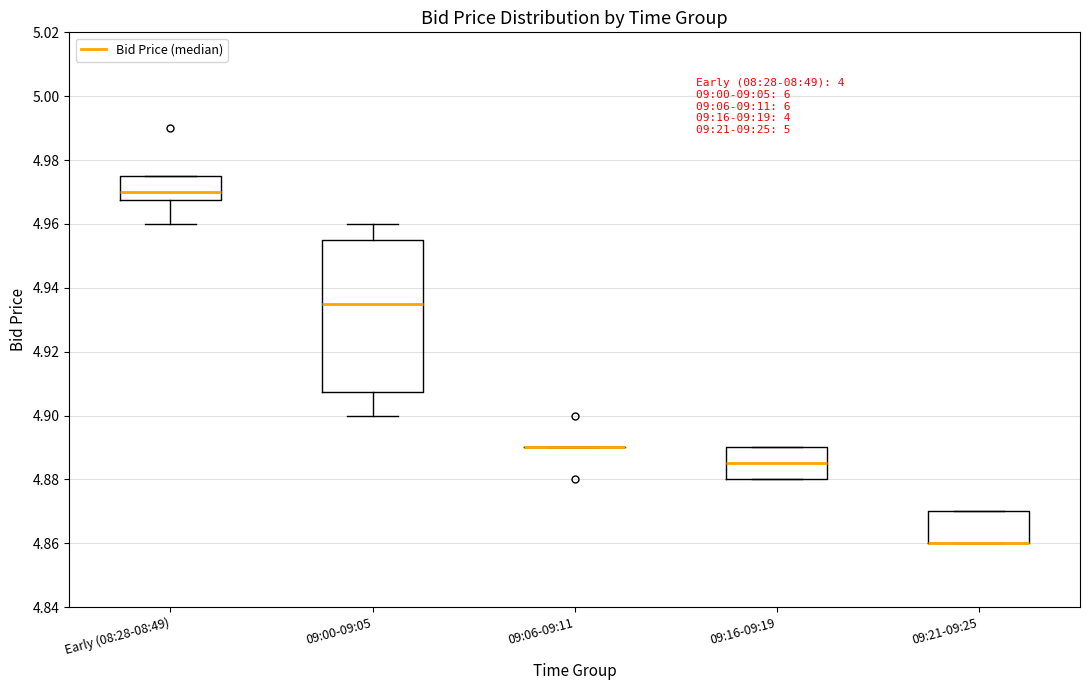

Reading left to right, read every box against the y-axis: the position of its median line, the range the box covers, and the ends of its whiskers. The values are not printed on the chart, so give them approximately, as read against the axis.

Early (08:28-08:49): median 4.970, box 4.968 to 4.976, whiskers 4.960 to 4.976
09:00-09:05: median 4.936, box 4.908 to 4.956, whiskers 4.900 to 4.960
09:06-09:11: box collapsed to a line at 4.890, whiskers 4.890 to 4.890
09:16-09:19: median 4.886, box 4.880 to 4.890, whiskers 4.880 to 4.890
09:21-09:25: median 4.860 (drawn on the box's lower edge), box 4.860 to 4.870, whiskers 4.860 to 4.870